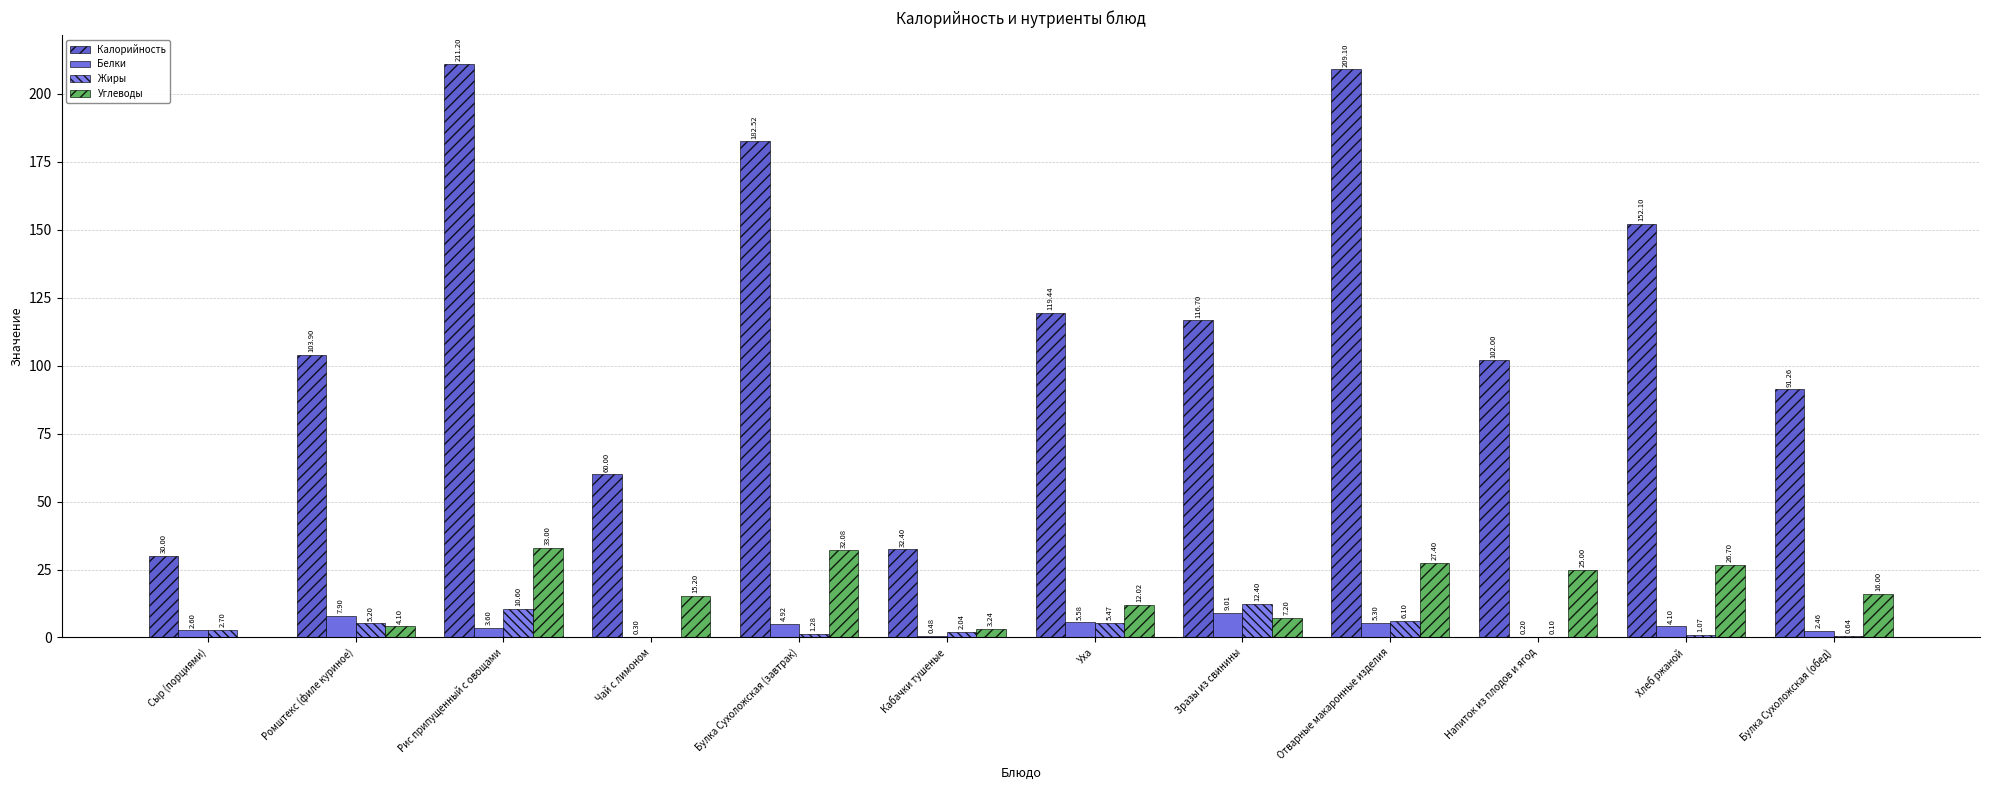

What is the label of the 5th bar from the left?

Булка Сухоложская (завтрак)